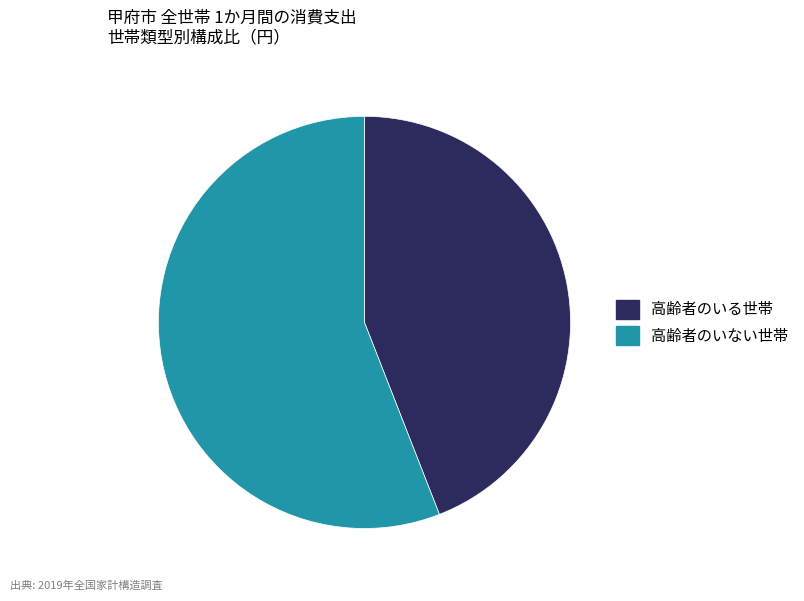

Does any single category account for the majority?

Yes